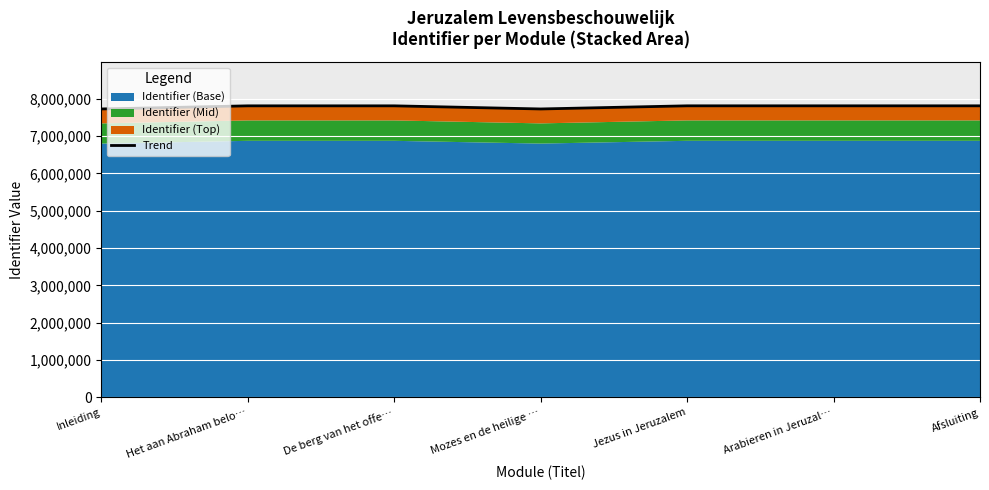

List the labels in order of value, largest first.

Afsluiting, Arabieren in Jeruzal…, Jezus in Jeruzalem, De berg van het offe…, Het aan Abraham belo…, Mozes en de heilige …, Inleiding